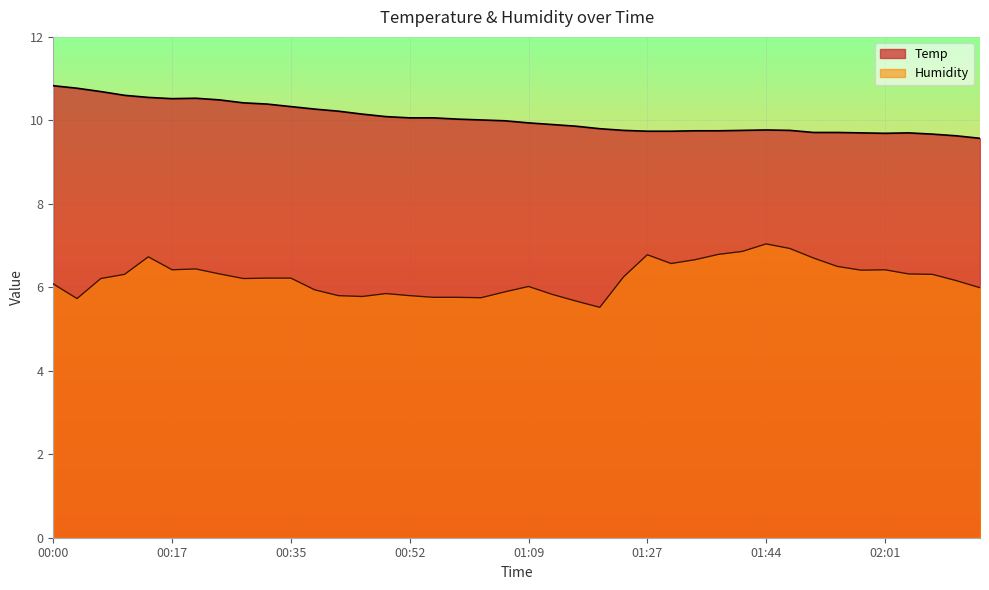

True or false: Humidity has a value of 5.8 at 00:59.

True